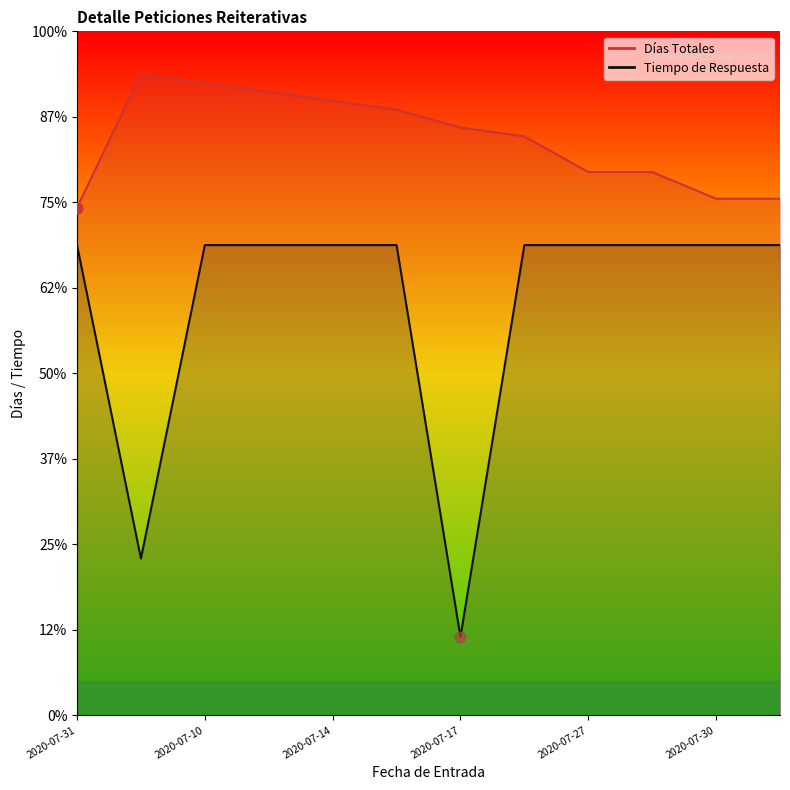

What is the total value across all series at 2020-07-21?

122.7